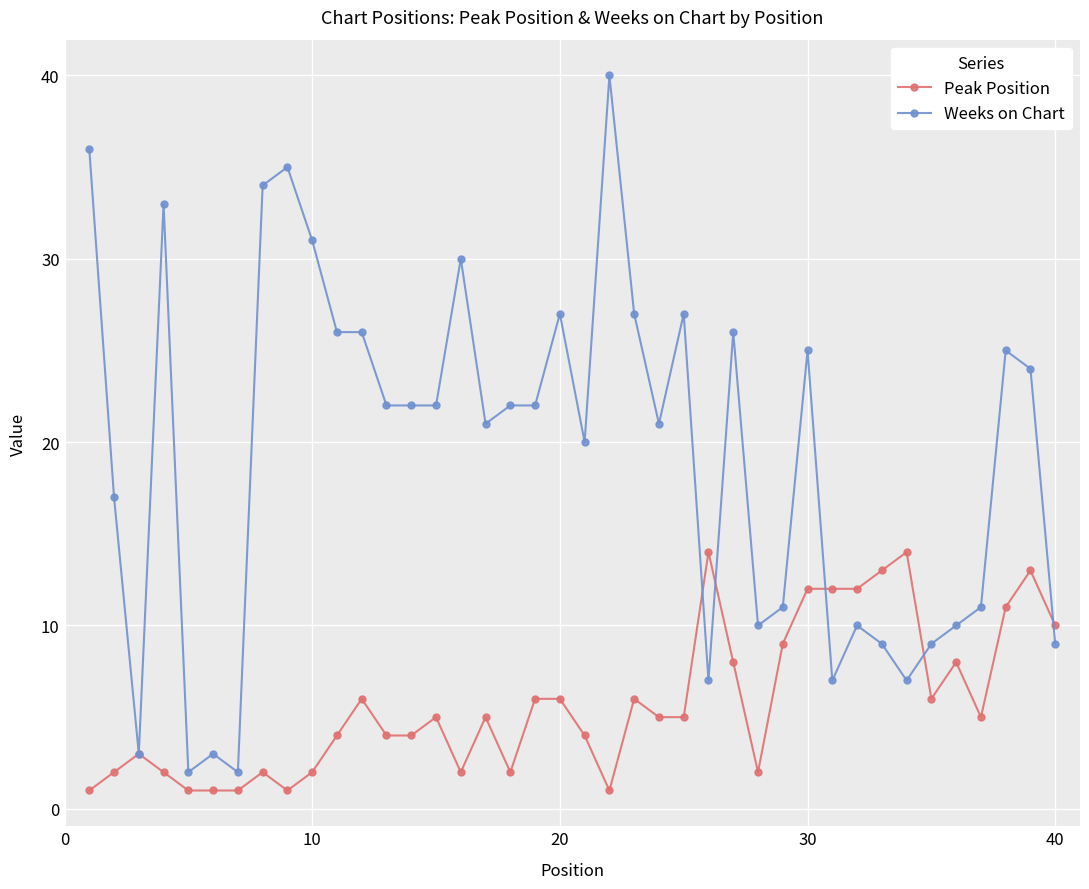

Rank the series by their maximum value, from highest to lowest.

Weeks on Chart, Peak Position